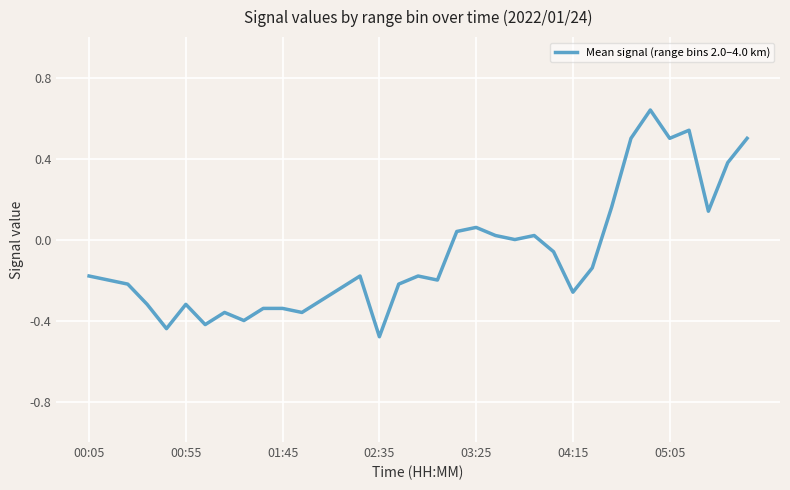

What is the difference between the maximum and minimum values?

1.1